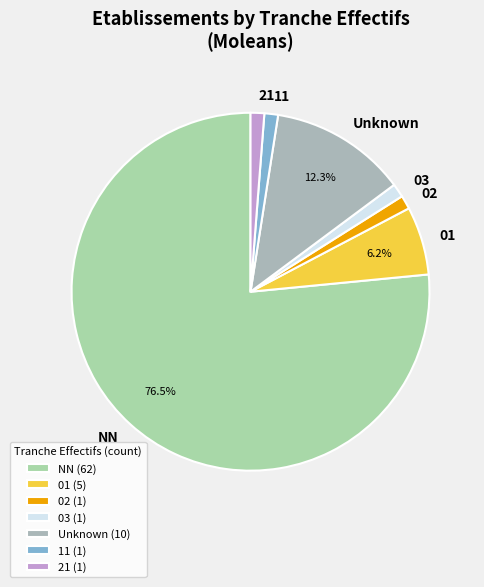

To the nearest percent, what is the combined percentage of 01 and NN?

83%